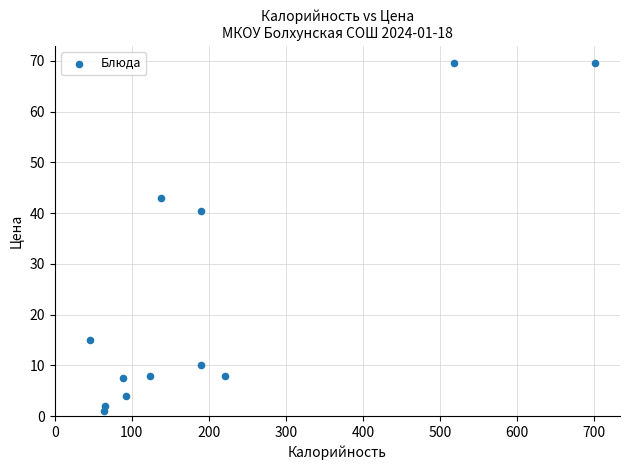

What is the range of Y values (max minus min)?

68.5